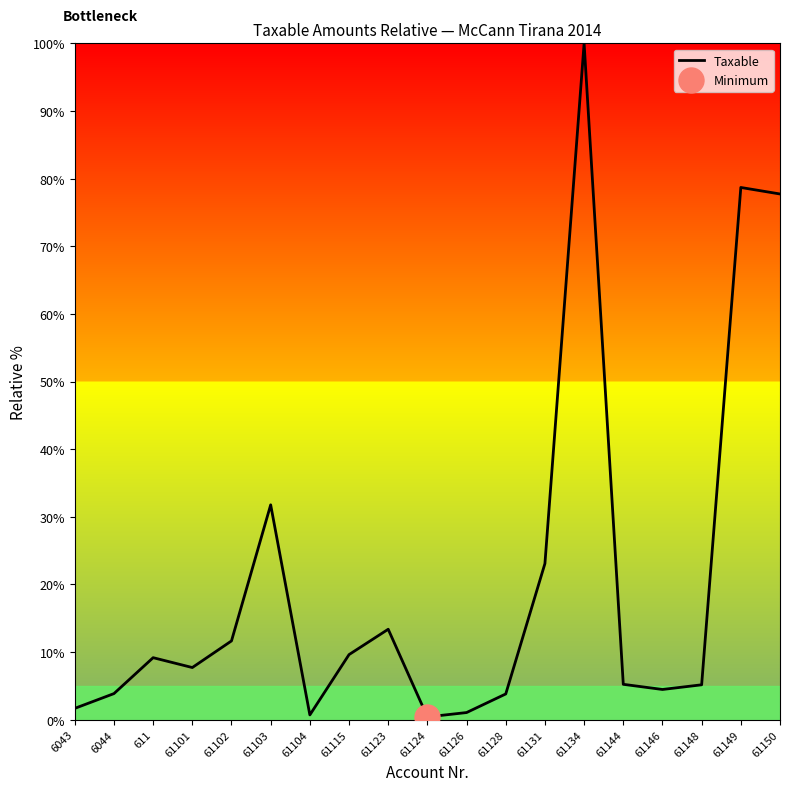

List the labels in order of value, smallest first.

61124, 61104, 61126, 6043, 61128, 6044, 61146, 61148, 61144, 61101, 611, 61115, 61102, 61123, 61131, 61103, 61150, 61149, 61134